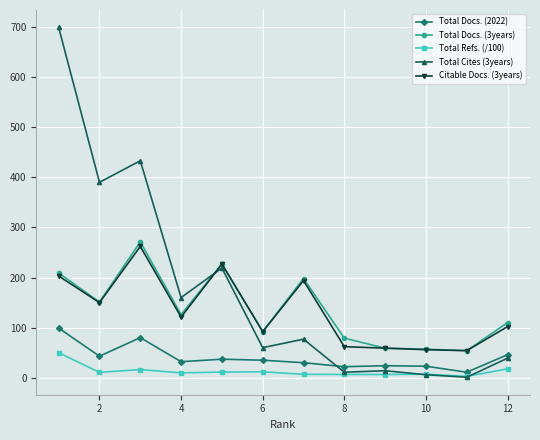

Which series has the largest total across all categories?

Total Cites (3years)